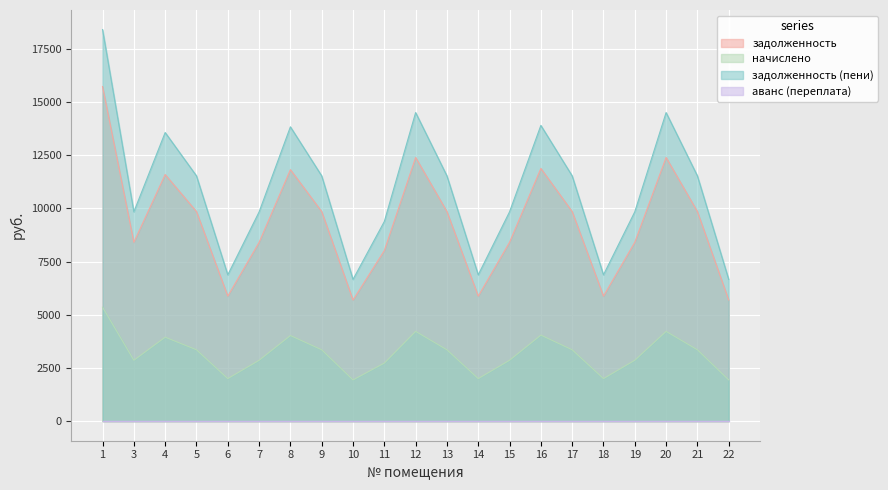

Rank the series at 13 from lowest to highest value.

начислено, задолженность, задолженность (пени)